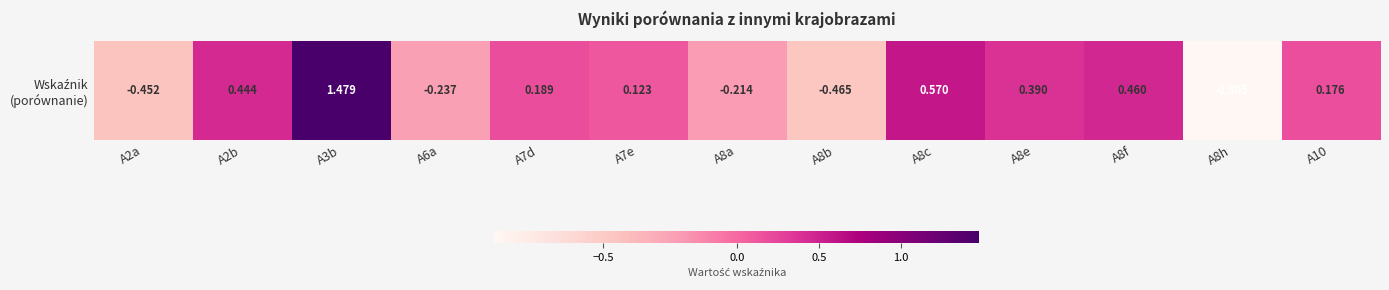

What is the difference between the maximum and minimum values?

2.4